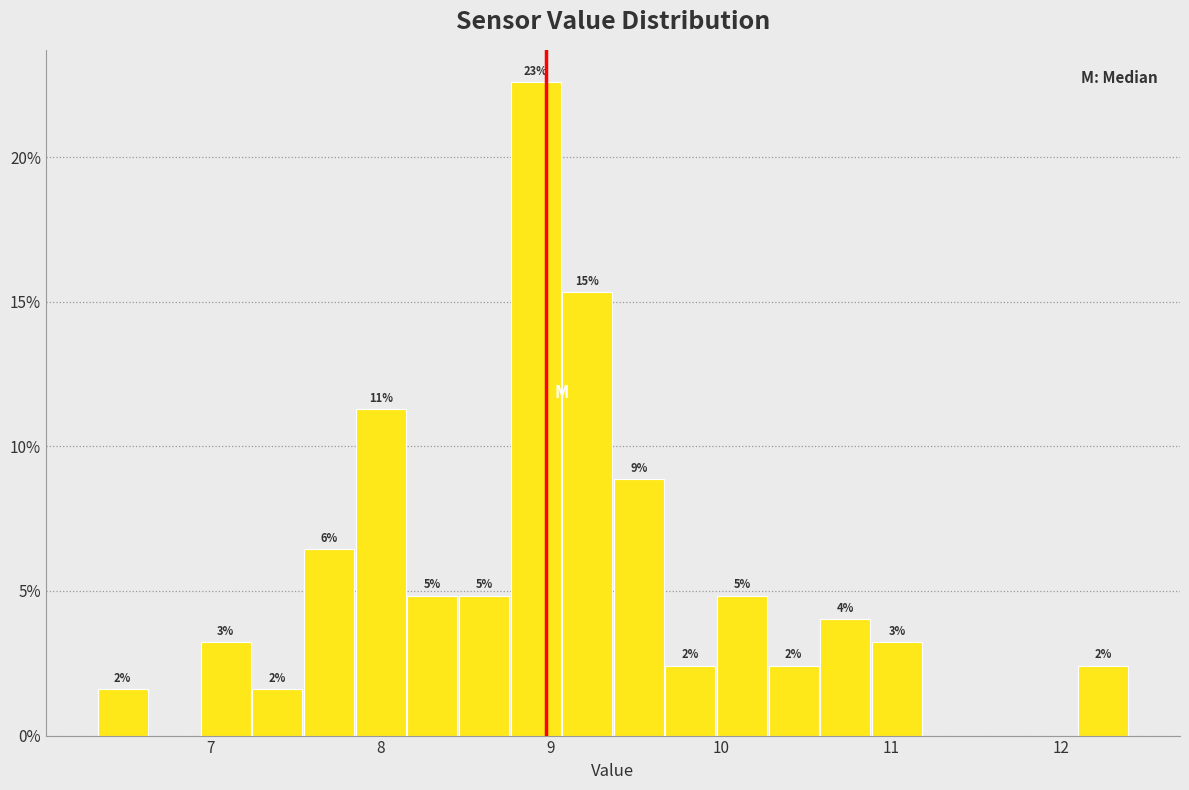

Read against the x-axis, roughly where is the centre of the tallest bar?

8.9